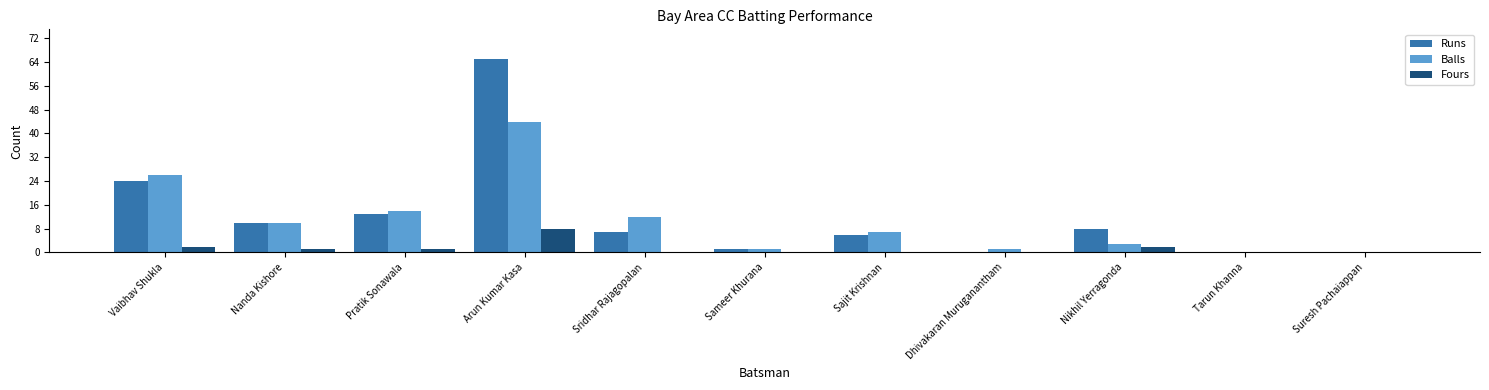

What is the highest value of the Balls series?

44